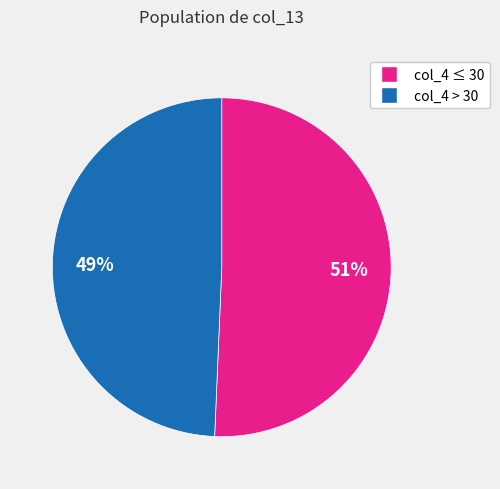

Does any single category account for the majority?

Yes